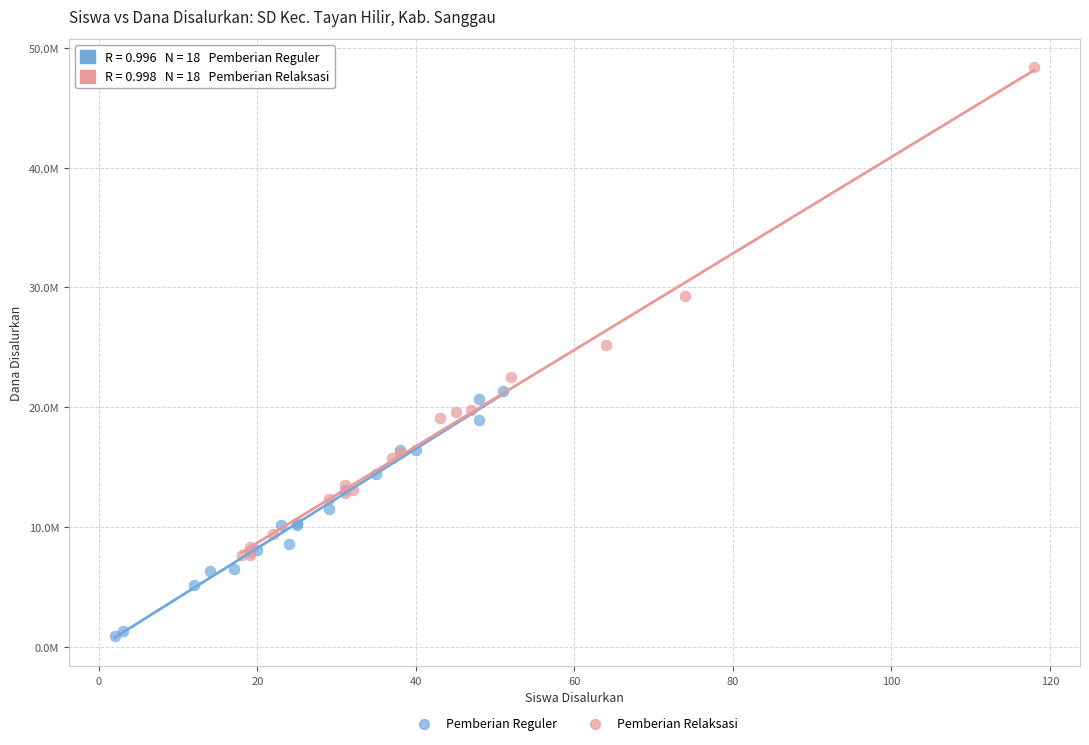

Which series contains the lowest Y value?

Pemberian Reguler